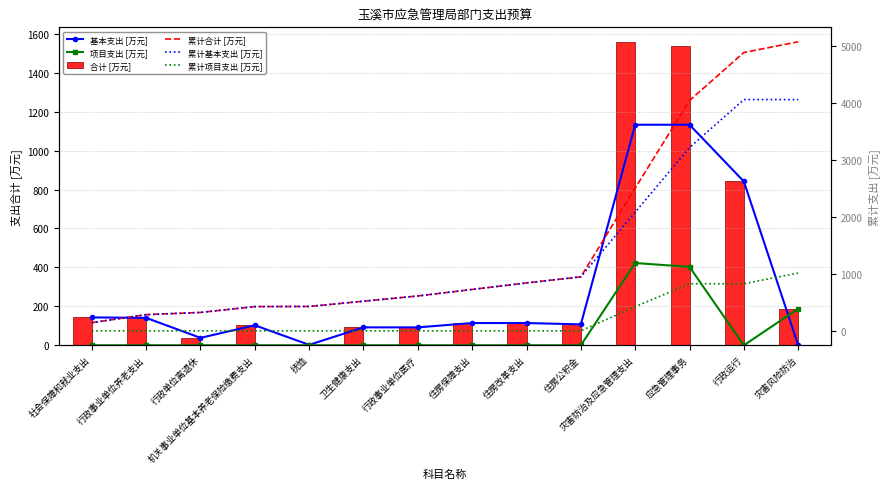

How many data points in 累计基本支出 [万元] are less than 725?

7